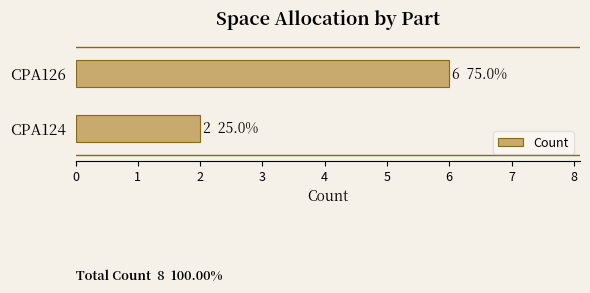

Reading bottom to top, extract all data points from this chart.

2	6